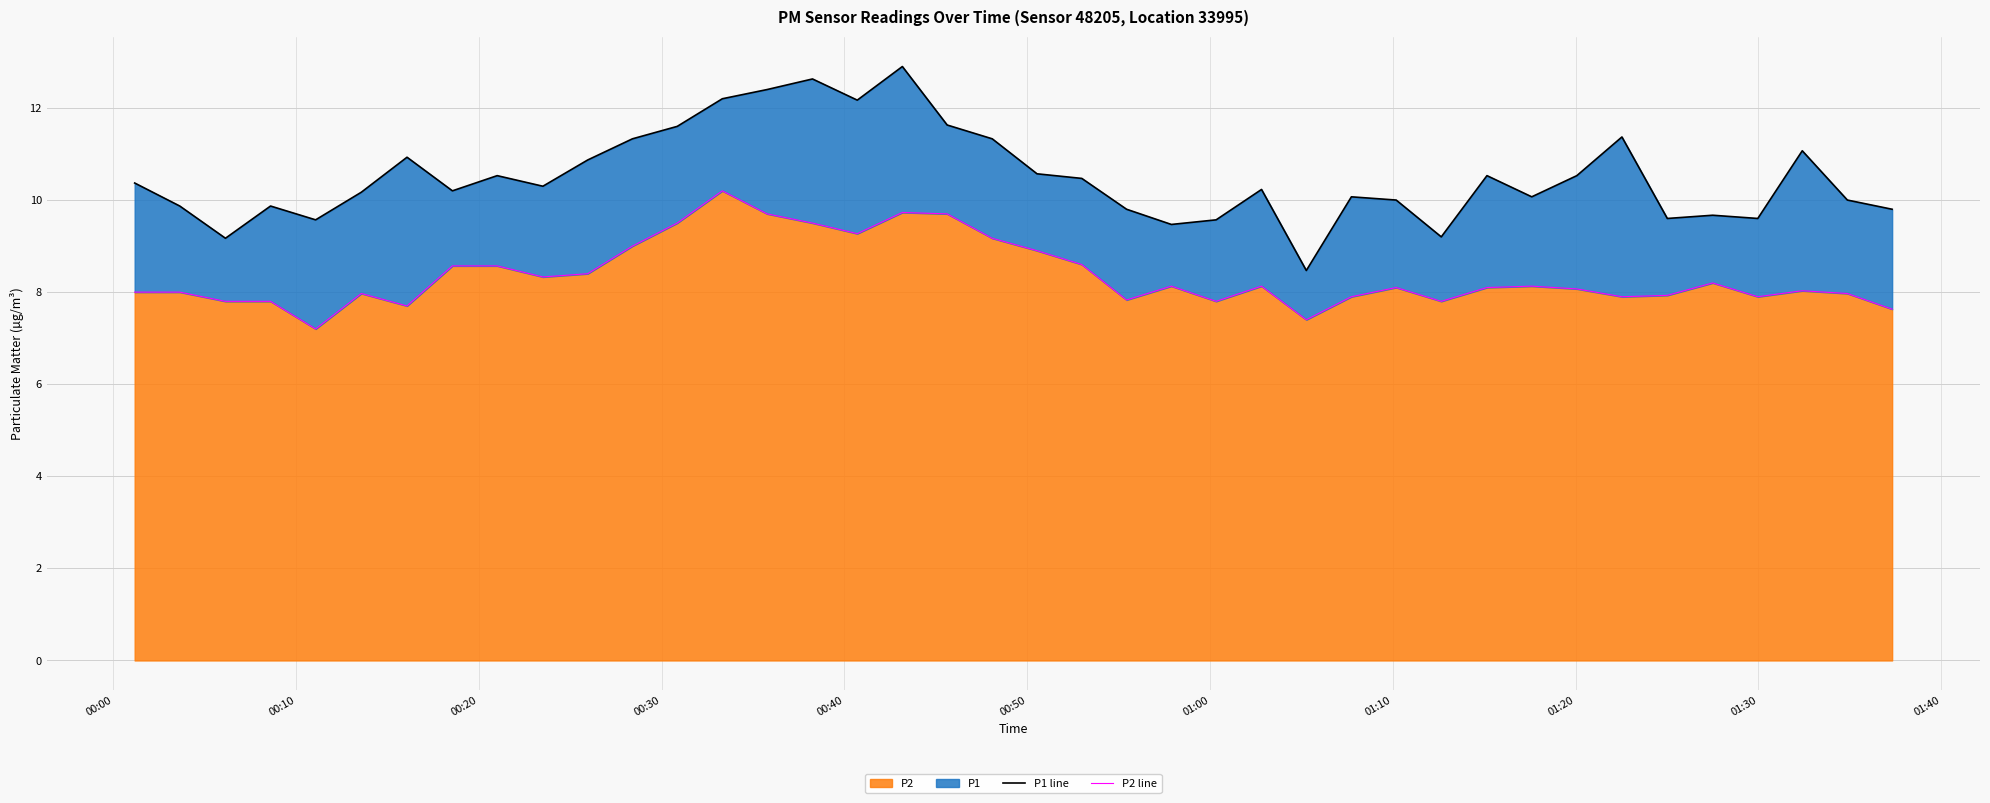

True or false: P1 line and P2 line cross at least once.

False